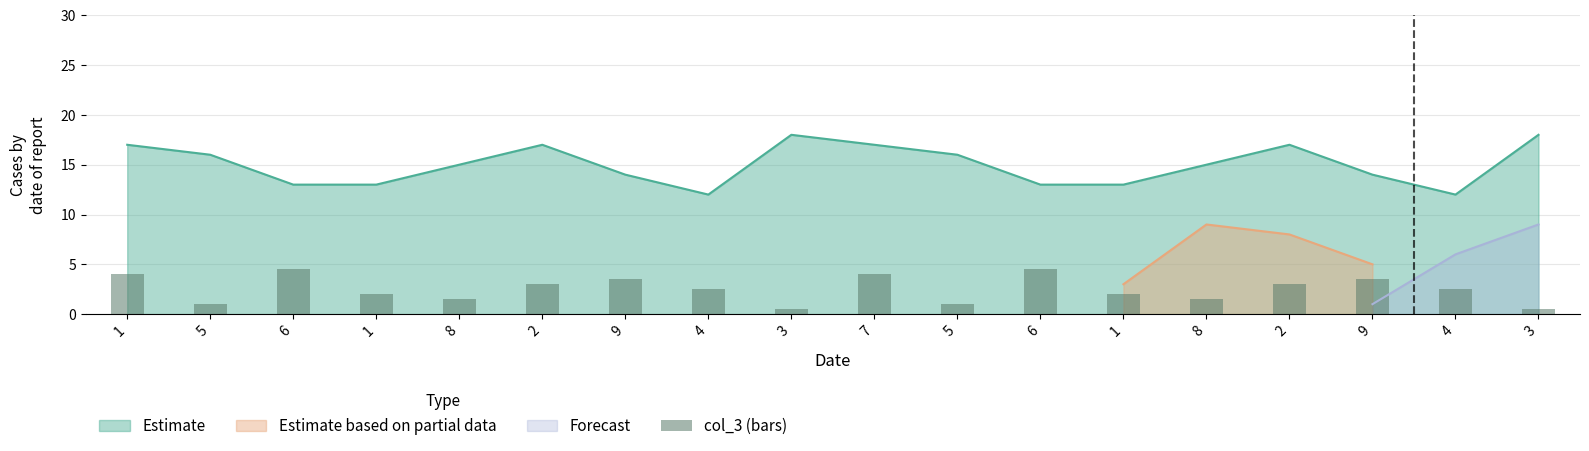

What is the approximate value at 6?

4.5